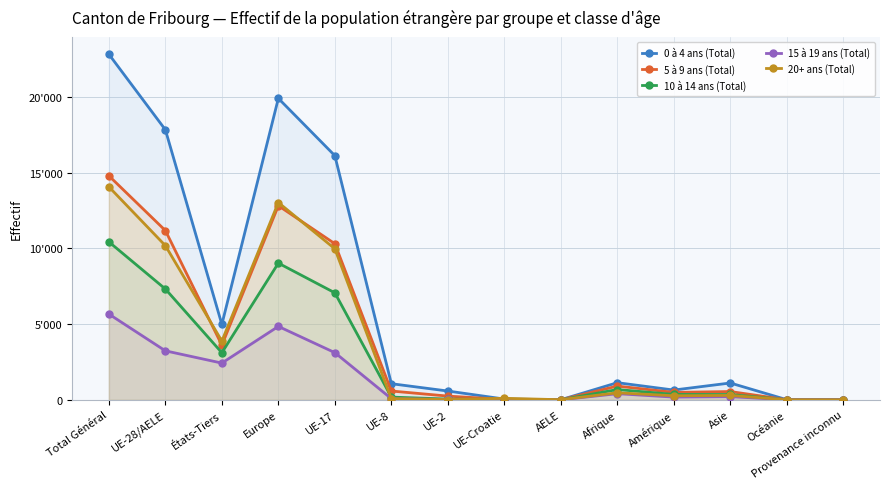

Where is the first local maximum for 5 à 9 ans (Total)?

Europe